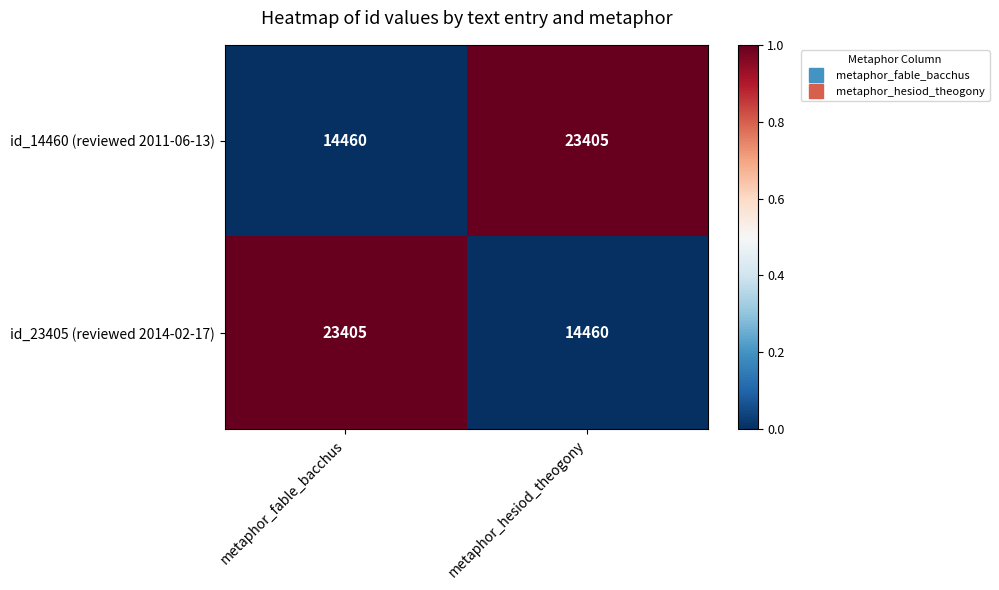

What is the maximum value shown in the chart?

23405